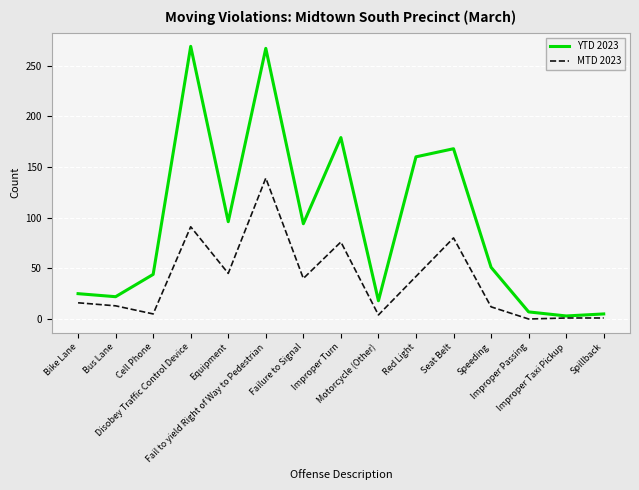

Which series has the largest total across all categories?

YTD 2023